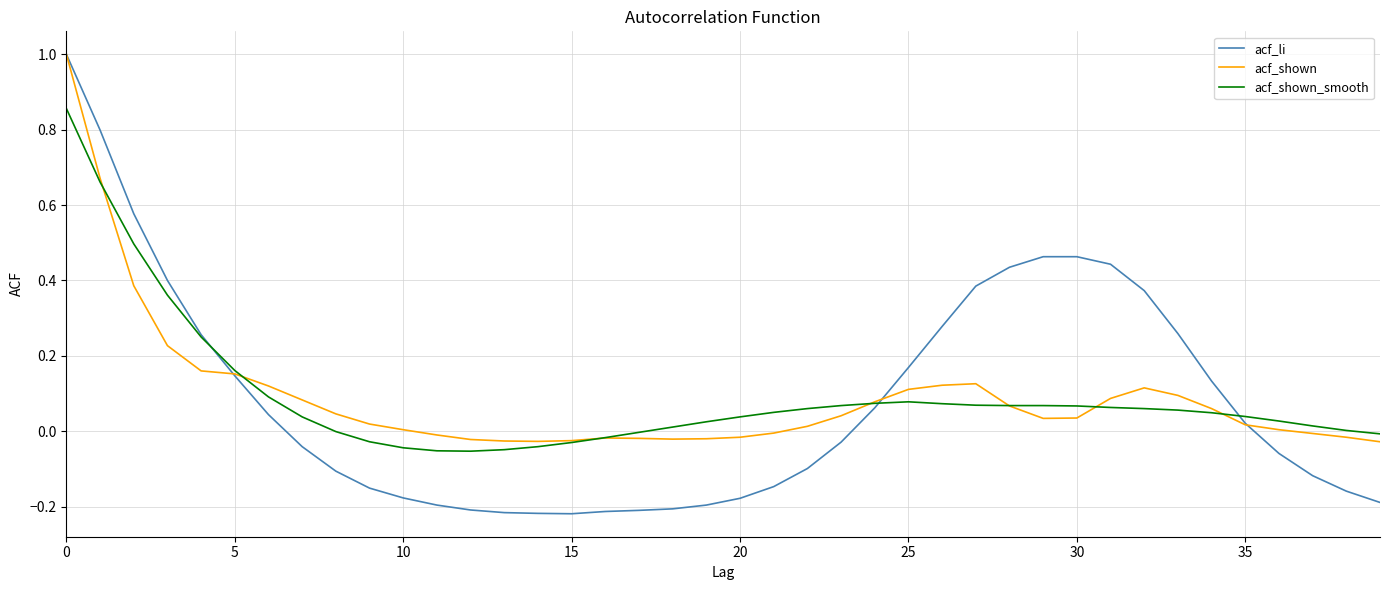

What is the maximum value shown in the chart?

1.0